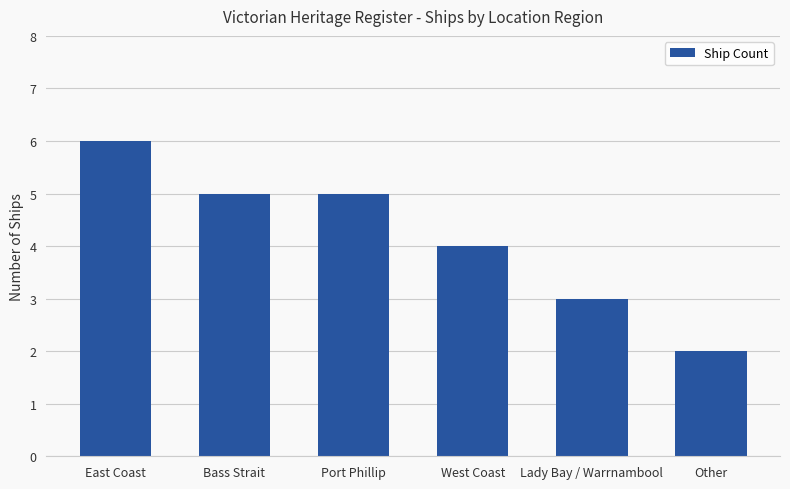

Reading left to right, transcribe all the data shown in this chart.

6	5	5	4	3	2